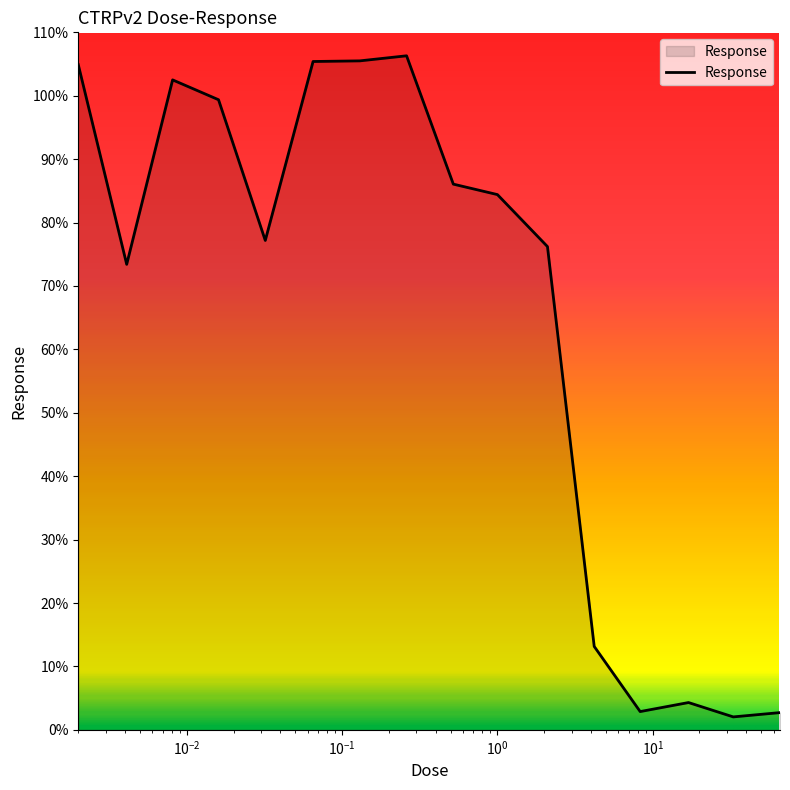

What is the maximum value shown in the chart?

106.3